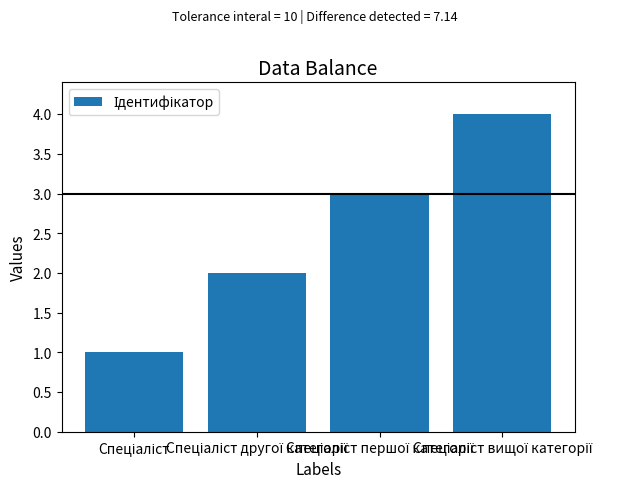

What is the greatest value displayed?

4